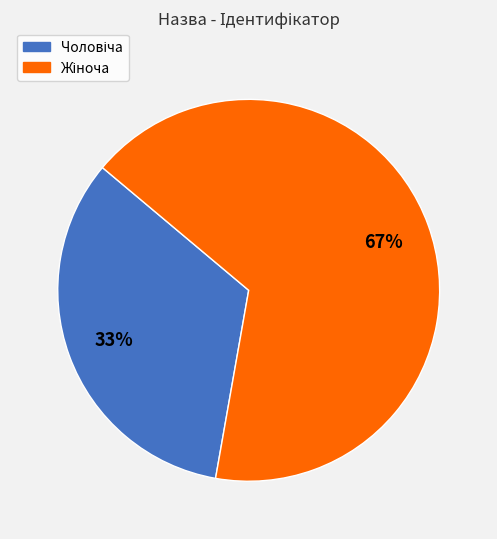

Does any single category account for the majority?

Yes